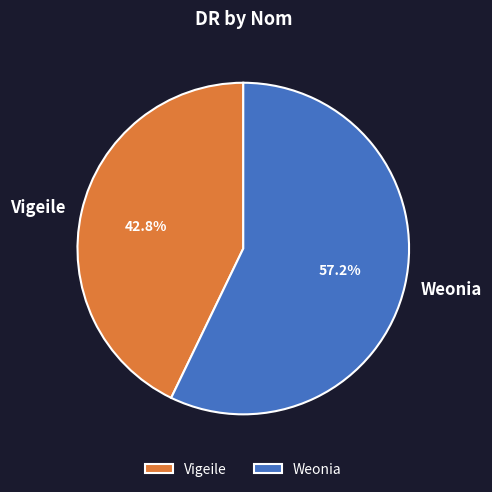

Is it true that Vigeile is 50% of the pie?

False